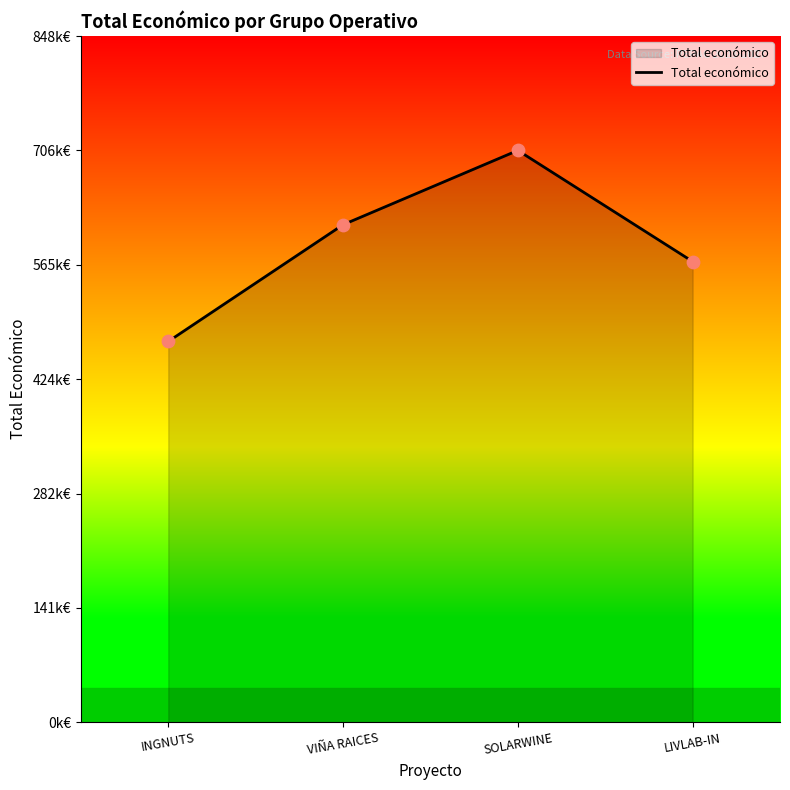

What is the change in value from INGNUTS to LIVLAB-IN?

+98741